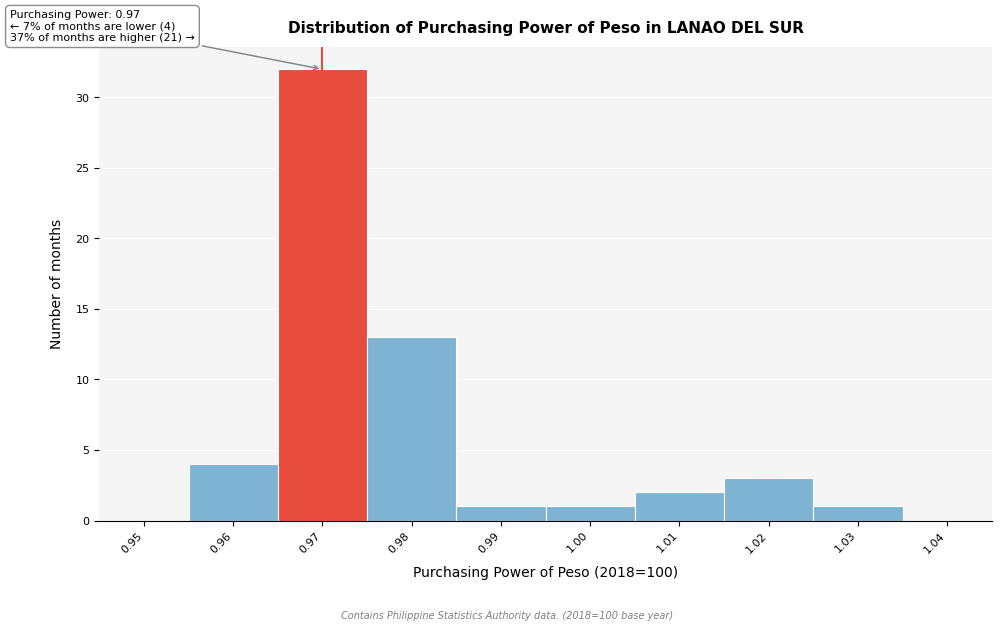

Which range on the x-axis has the tallest bar?

0.965 to 0.975